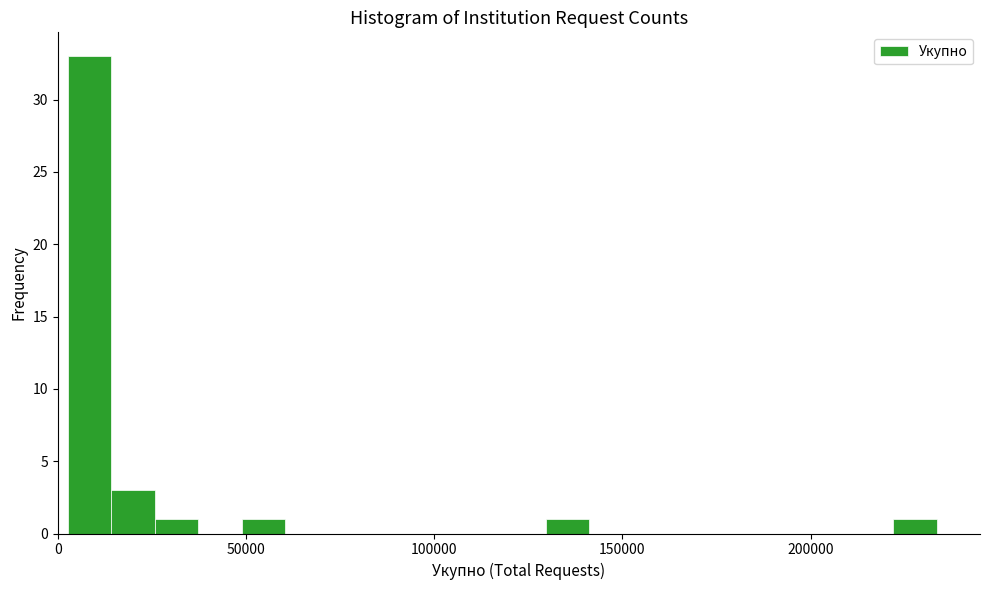

Around what value on the x-axis is the tallest bar? Give the approximate position of its centre, as read against the axis.

10000